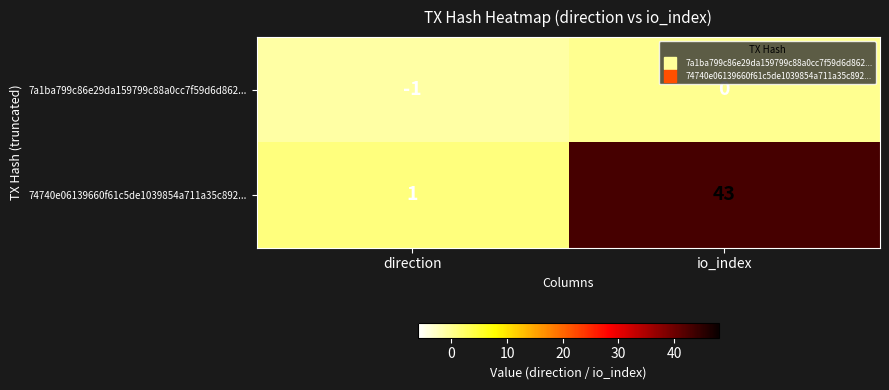

The 74740e06139660f61c5de1039854a711a35c892... series shows 43 at io_index. True or false?

True